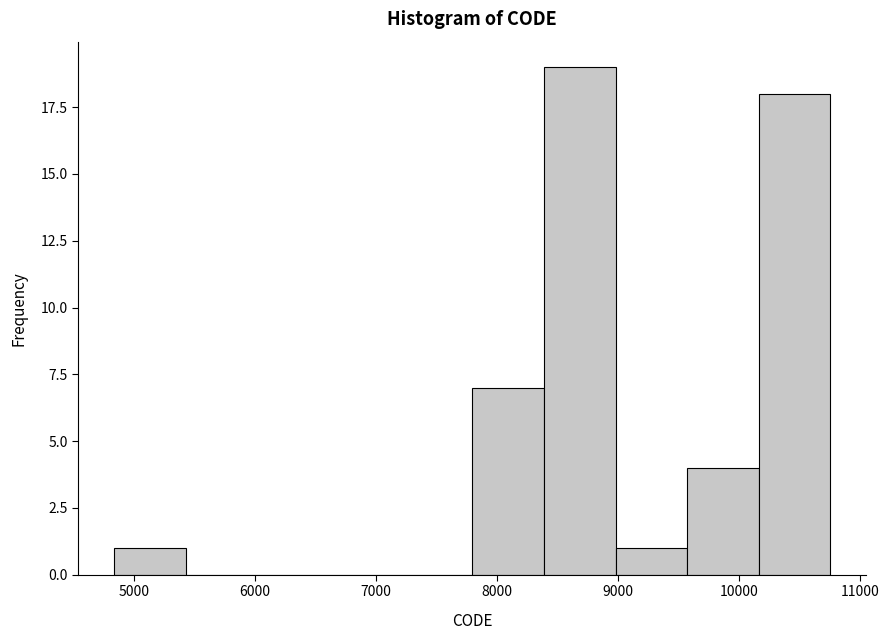

Reading left to right, list every bar in this chart as the range it spans on the x-axis followed by its height. Neither the bar edges nor the heights are printed on the chart, so give them approximately, as read against the axes.

4800 to 5400: 1
5400 to 6000: 0
6000 to 6600: 0
6600 to 7200: 0
7200 to 7800: 0
7800 to 8400: 7
8400 to 9000: 19
9000 to 9600: 1
9600 to 10200: 4
10200 to 10800: 18